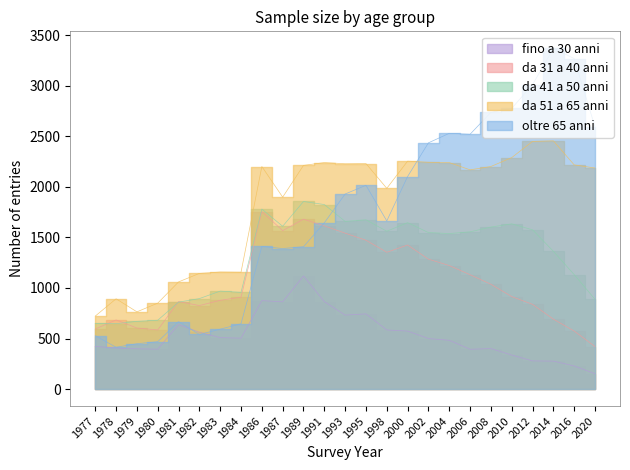

True or false: da 31 a 40 anni and fino a 30 anni cross at least once.

False